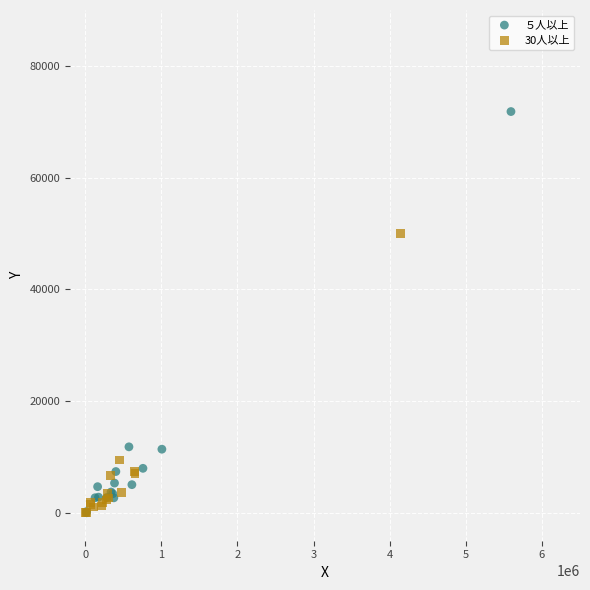

Which series reaches the maximum Y coordinate?

５人以上